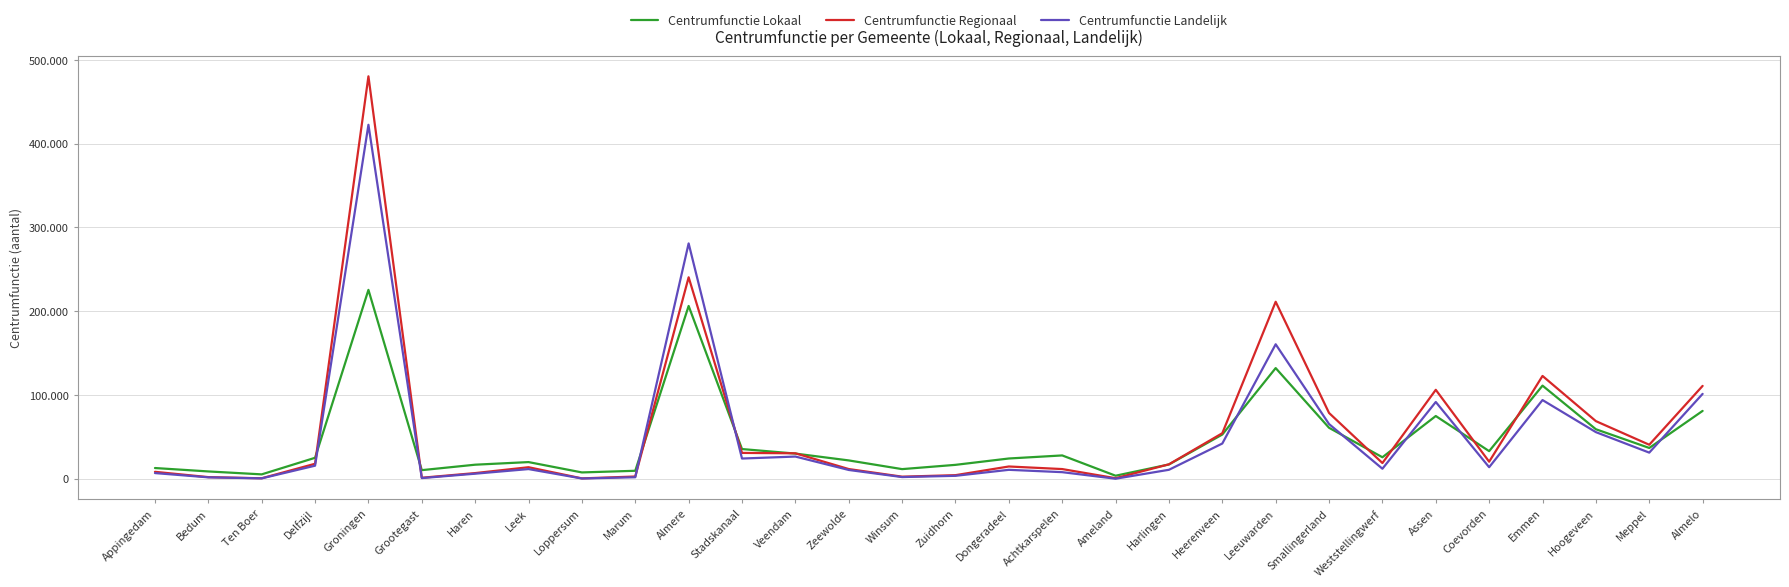

At how many categories does at least one series exceed 402730?

1